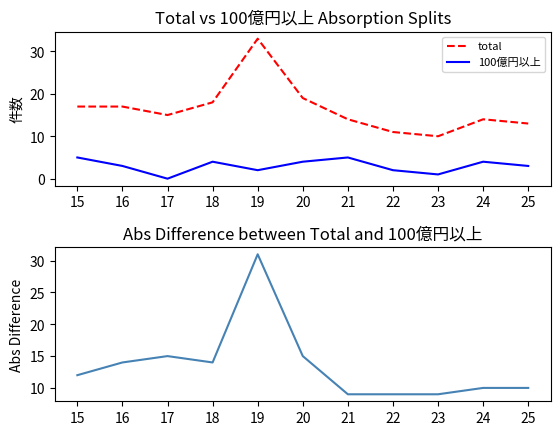

True or false: total has more than 2 points higher than both neighbors.

False